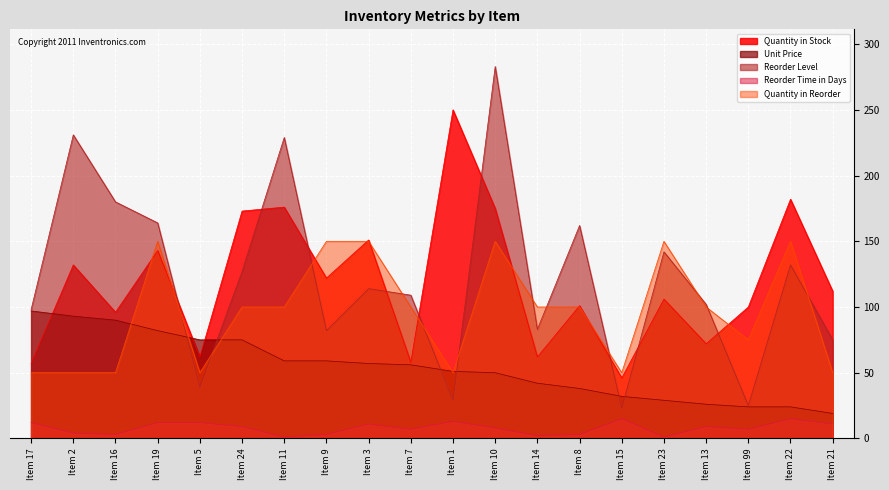

The value of Reorder Level at Item 22 is 218. True or false?

False